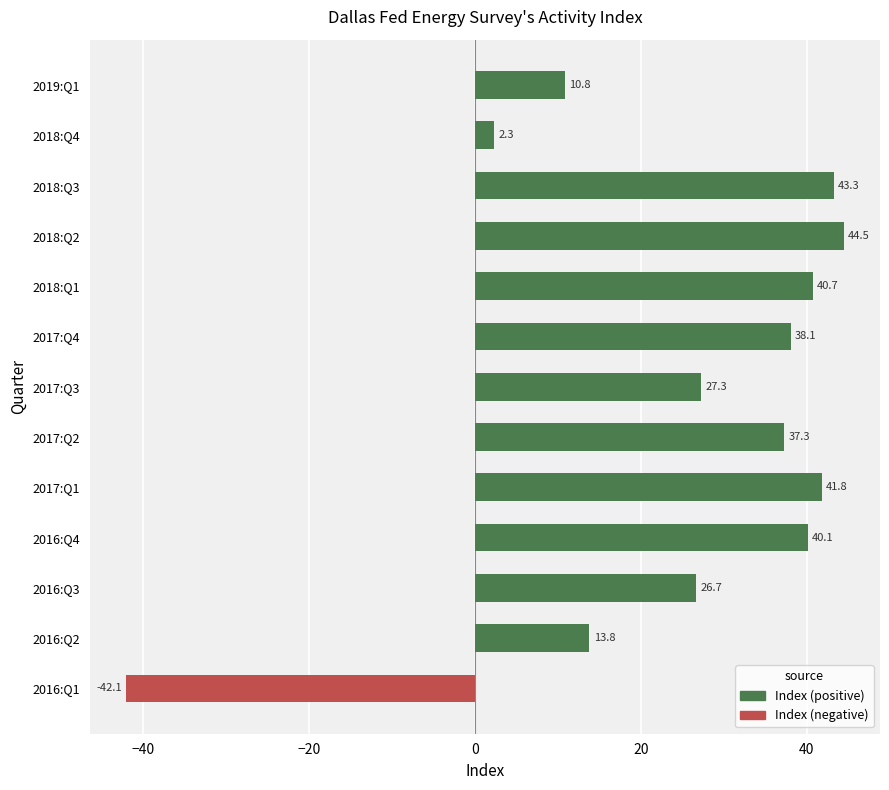

Where is the data nearest to the value 1?

2018:Q4